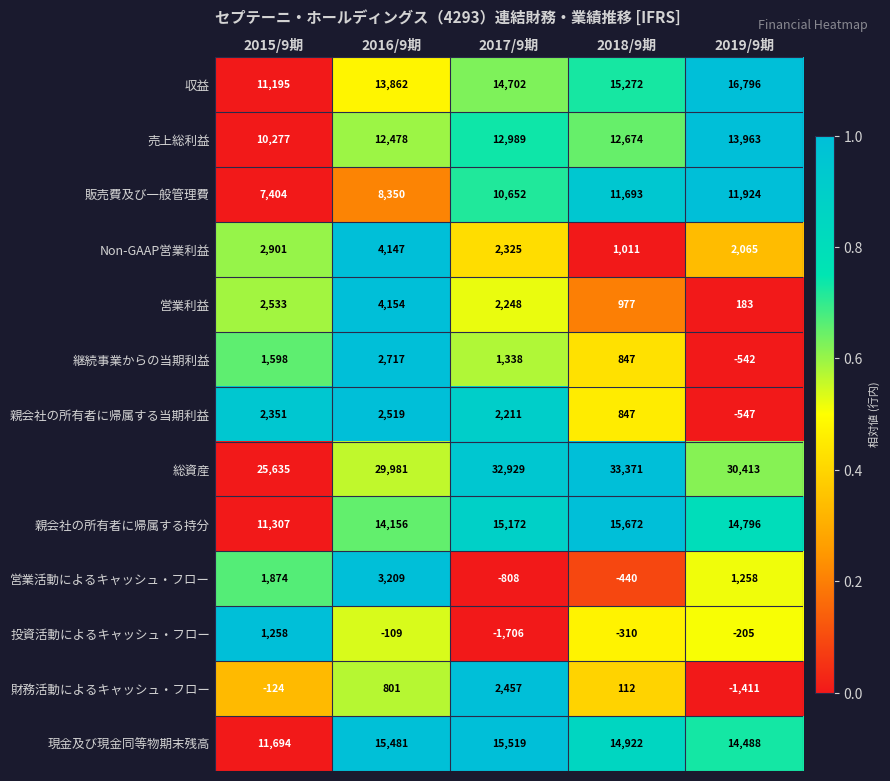

True or false: 売上総利益 has a value of 4515 at 2019/9期.

False